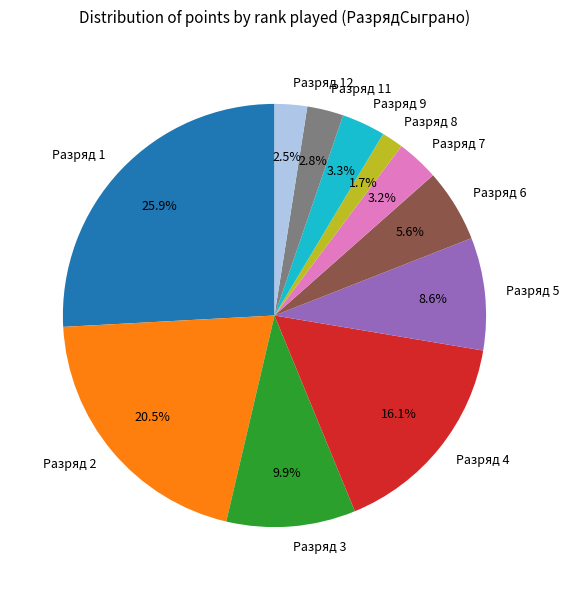

What is the largest slice in the pie chart?

Разряд 1